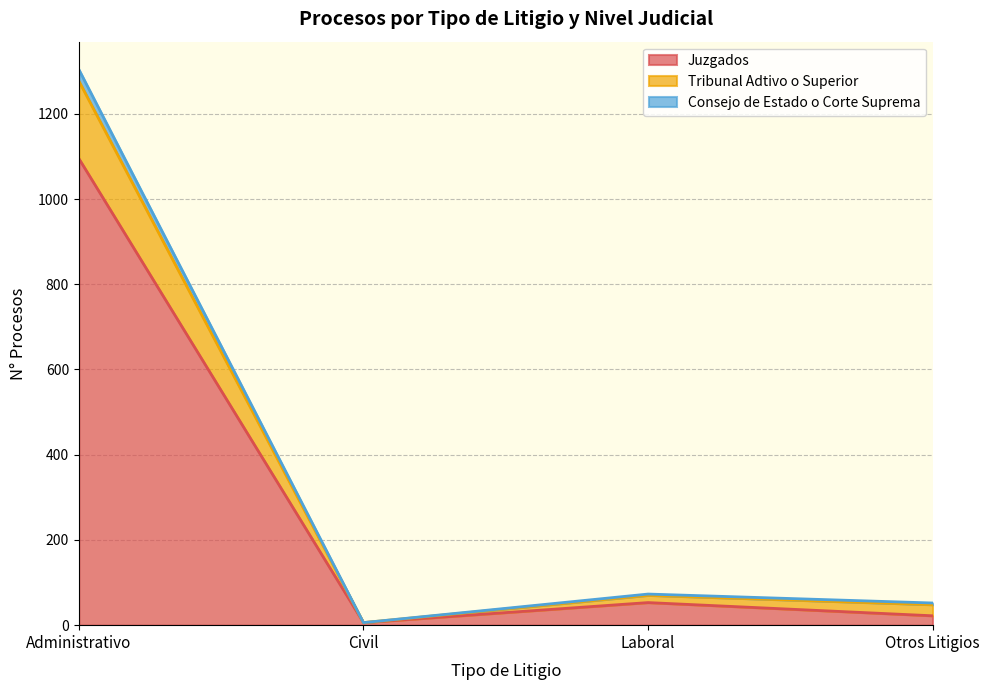

In Consejo de Estado o Corte Suprema, how many points are lower than both neighbors (excluding endpoints)?

1